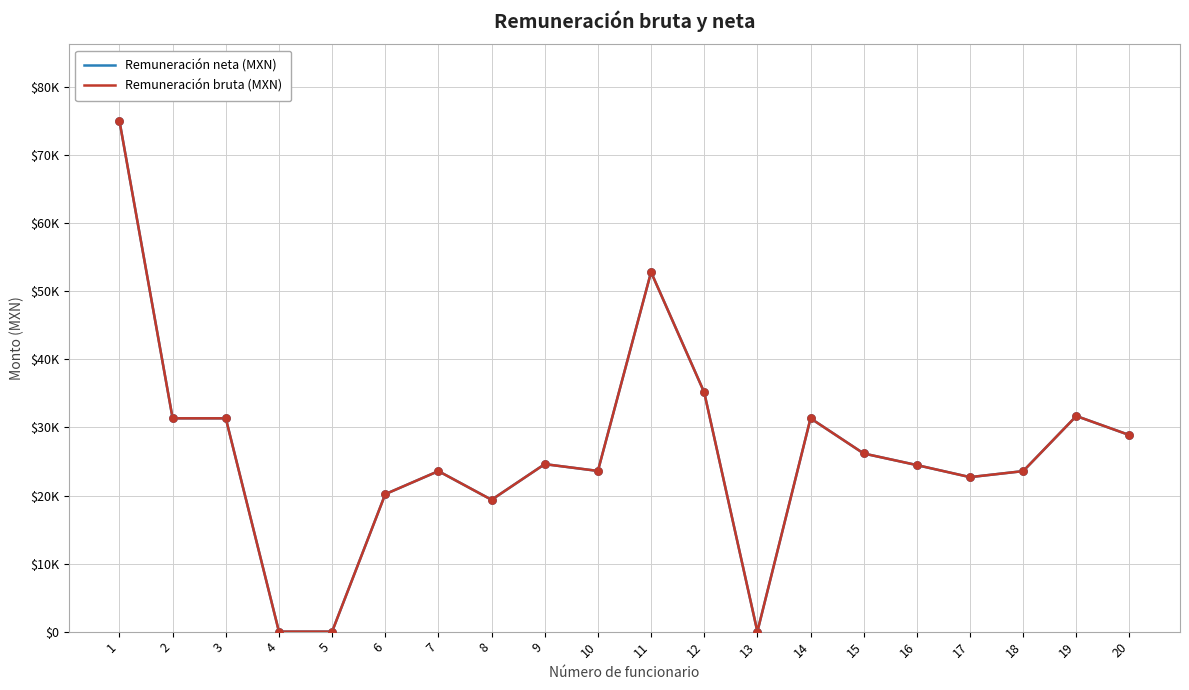

Which series has the largest total across all categories?

Remuneración neta (MXN)